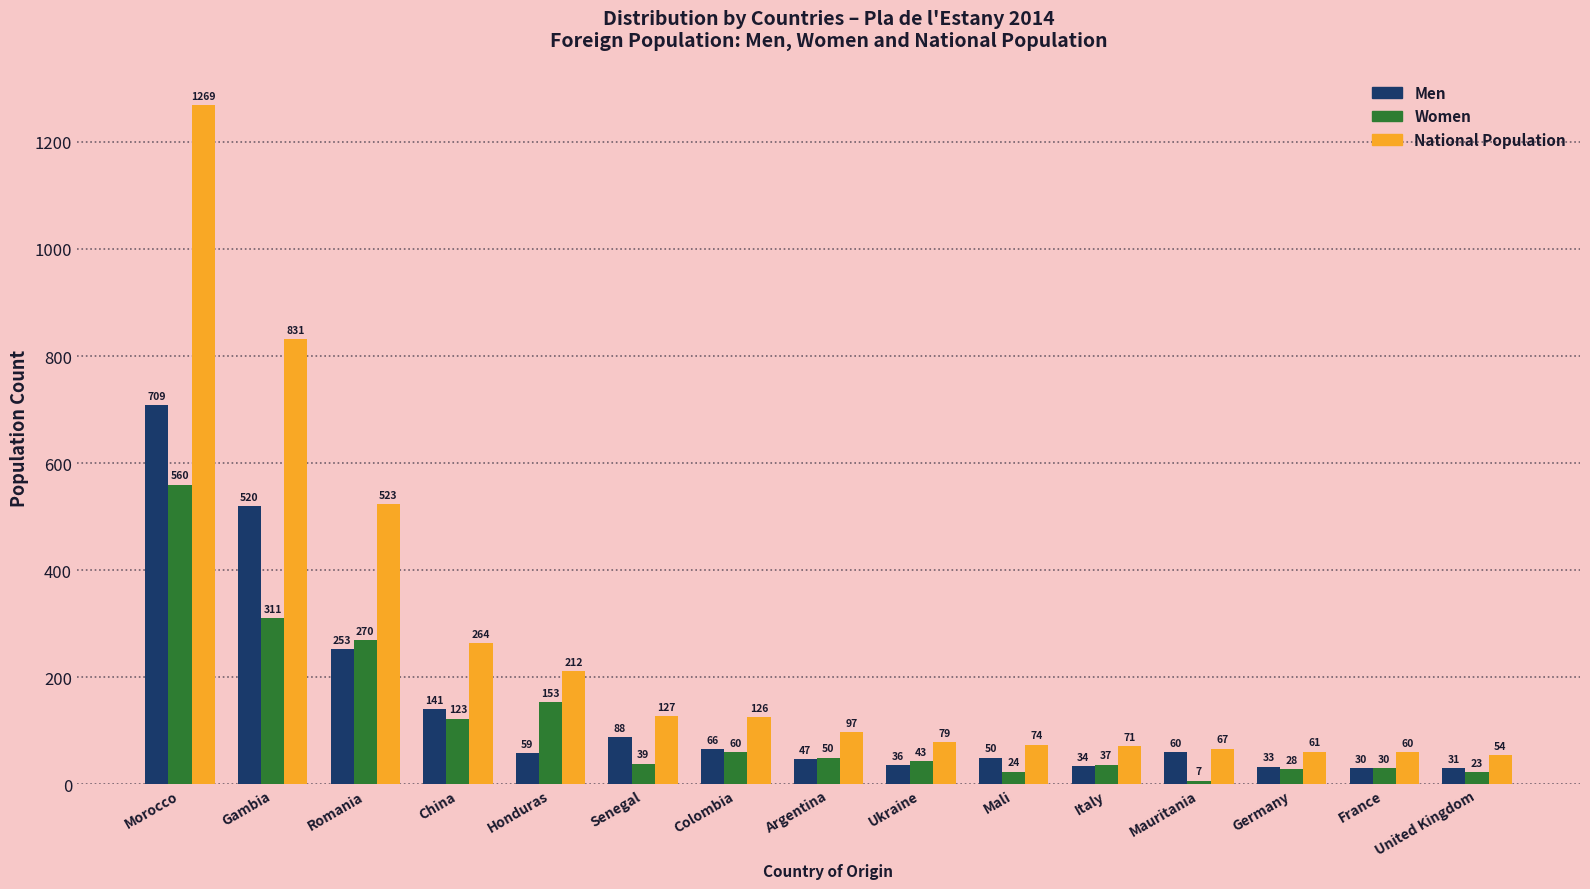

What is the total value across all series at France?

120